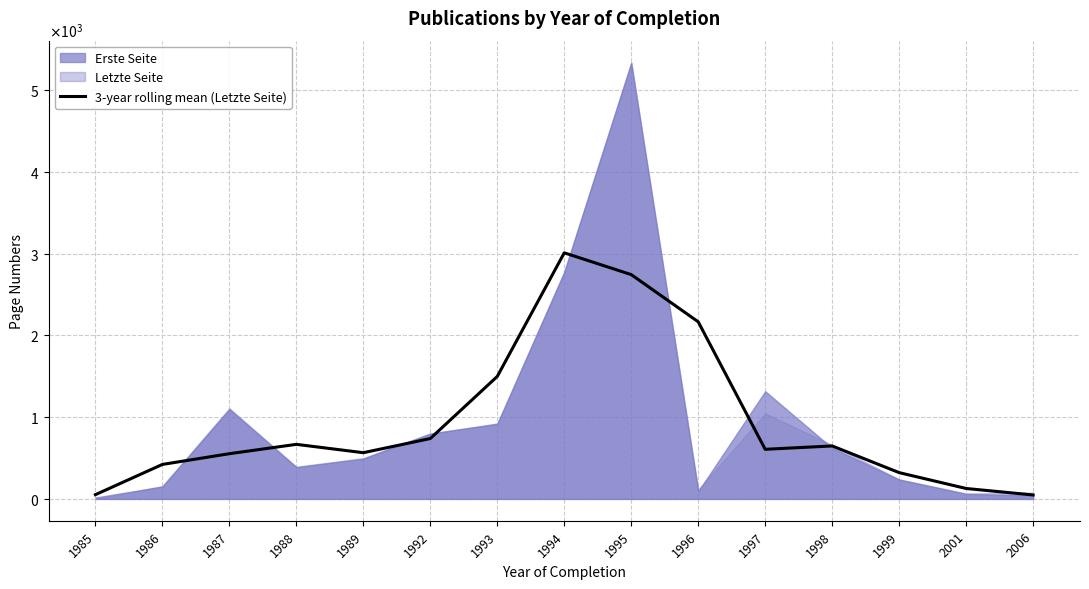

How many data points are less than 606?

7